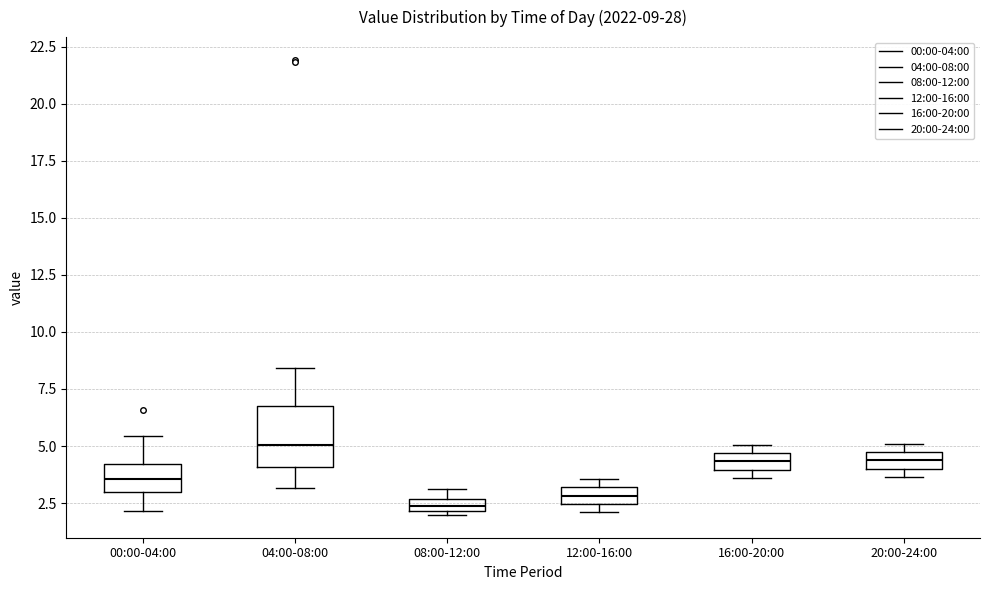

Which box has the highest median line?

04:00-08:00